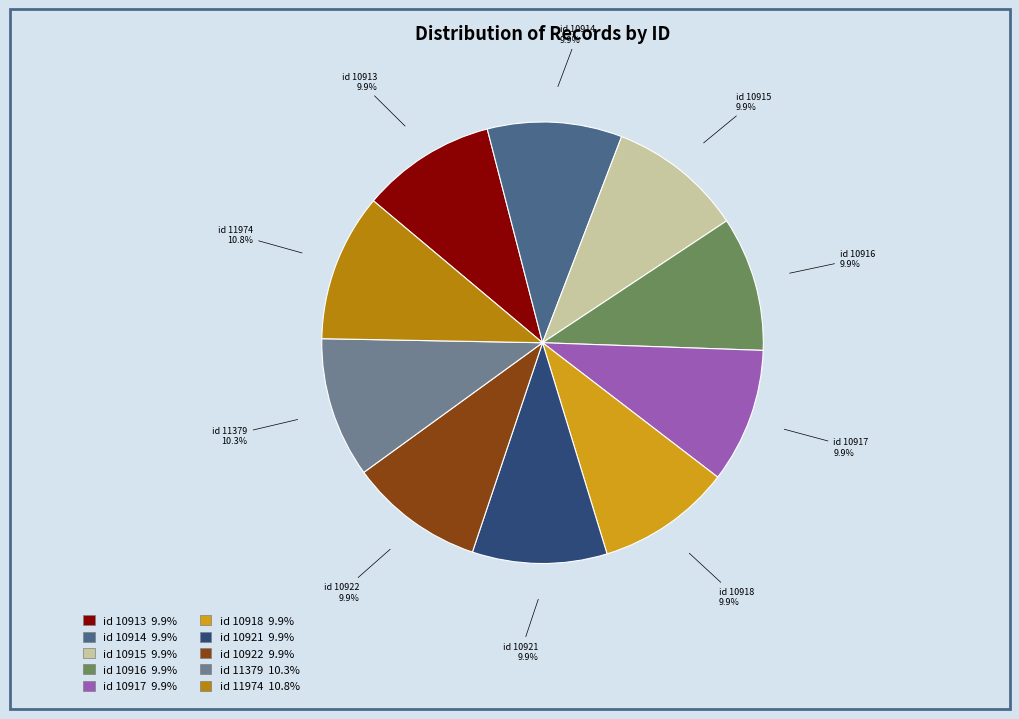

Between id 11974 and id 10921, which is larger?

id 11974